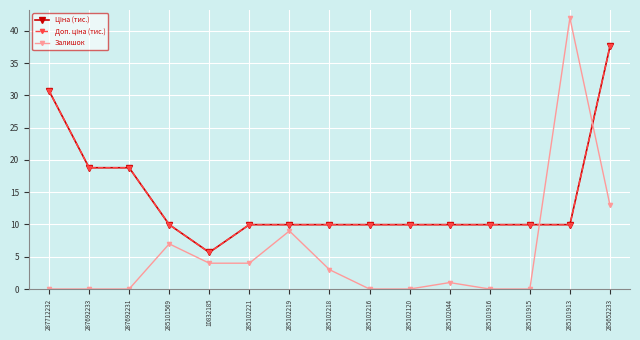

What is the label of the 10th point from the right?

285102221